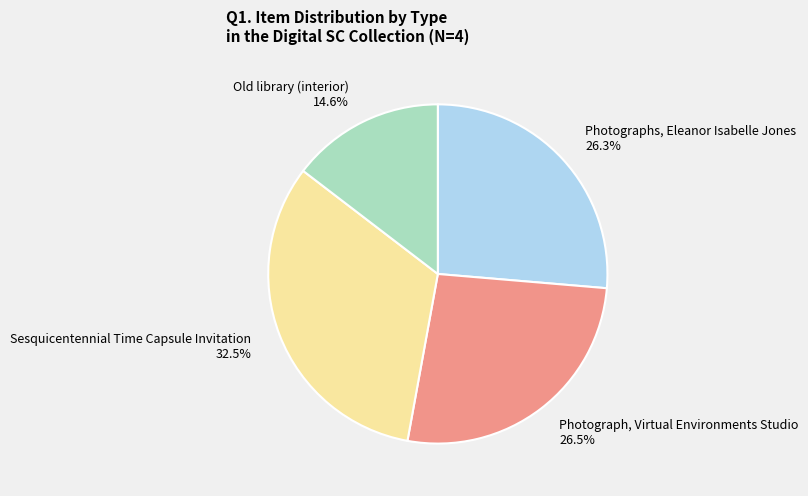

To the nearest percent, what is the average slice percentage?

25%